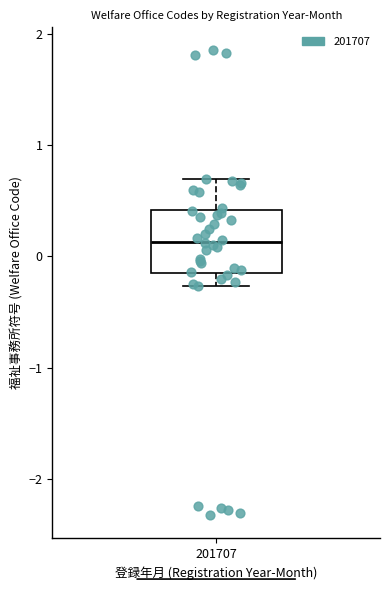

Where is the lower edge of the box at x = 201707 on the y-axis? The values are not printed on the chart, so give them approximately, as read against the axis.

-0.1